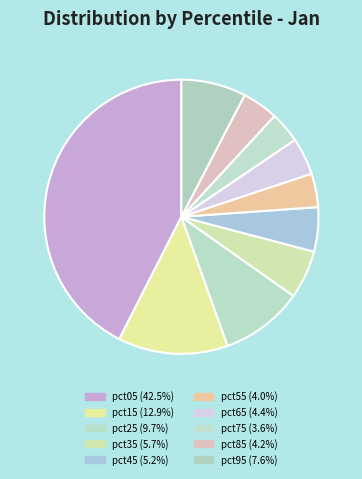

To the nearest percent, what is the difference between the pct15 and pct65 slice percentages?

9%